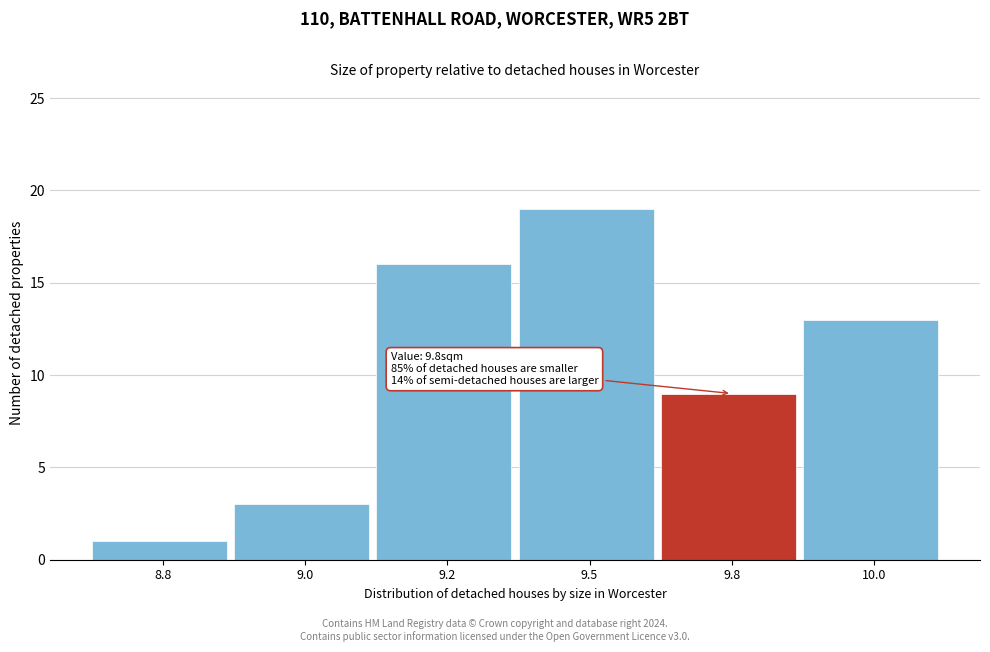

Reading left to right, what are all the values shown in this chart?

8.8=1	9.0=3	9.2=16	9.5=19	9.8=9	10.0=13